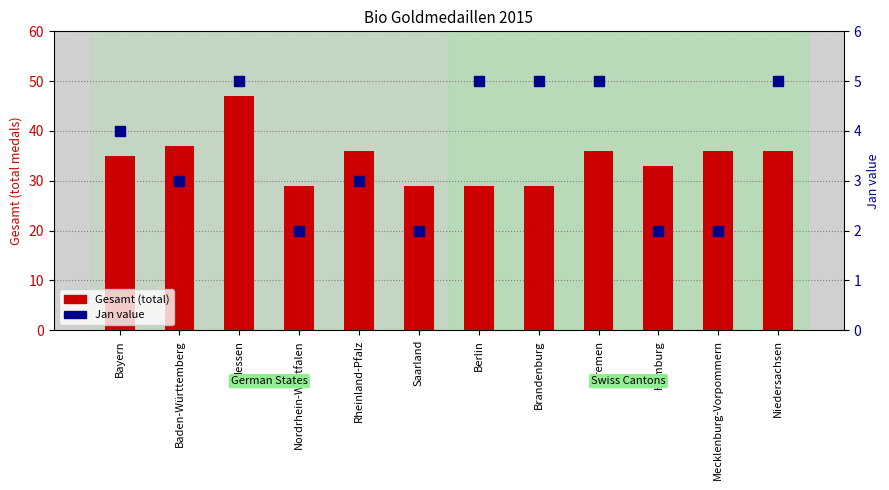

Is the value of Gesamt (total) at Berlin greater than the value of Jan value at Rheinland-Pfalz?

Yes